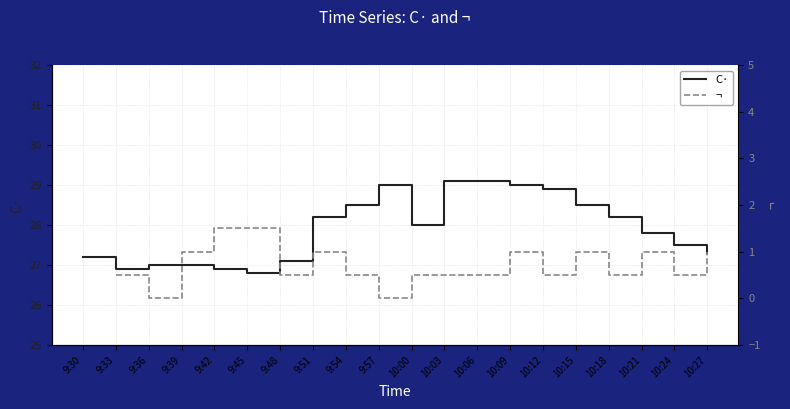

The C· series shows 35.3 at 9:48. True or false?

False